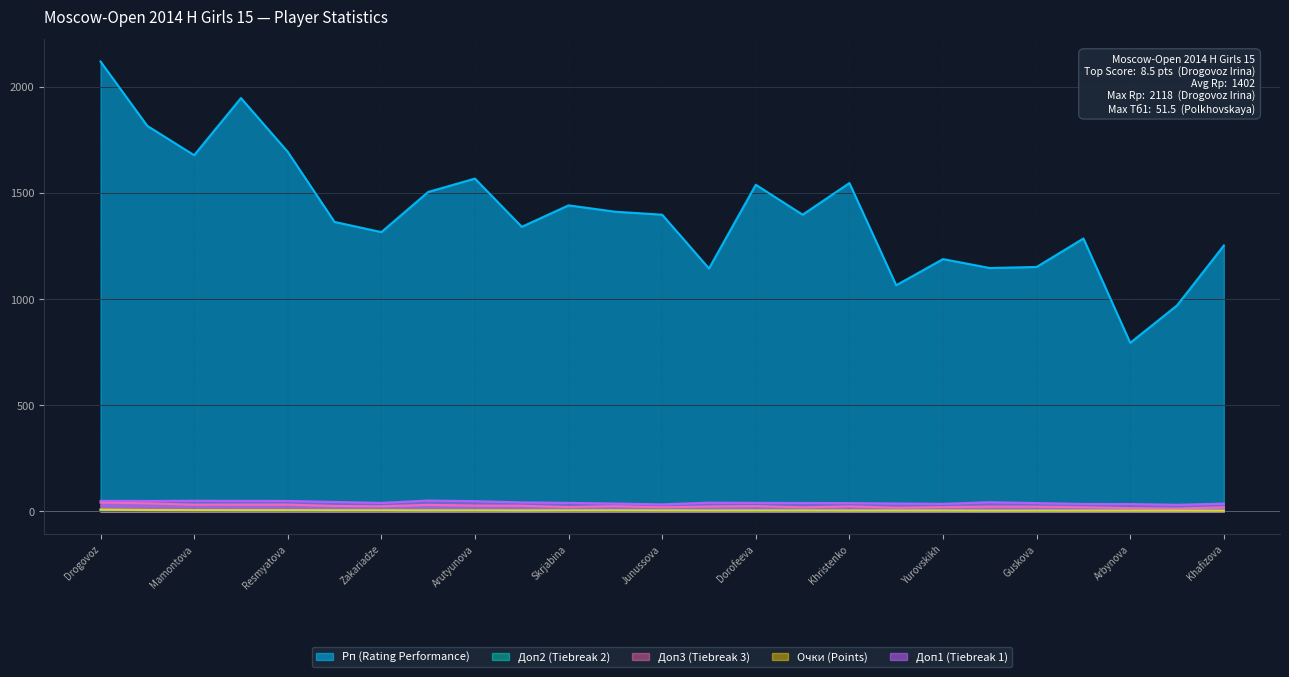

At which label does Очки (Points) first exceed 5?

Drogovoz